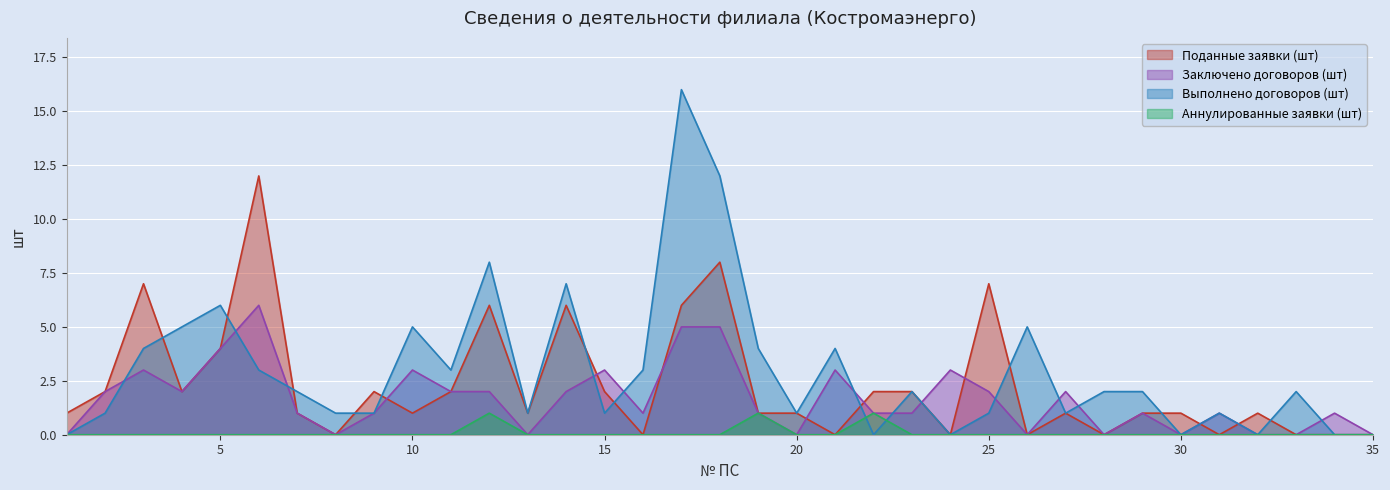

Reading right to left, what are all the values shown in this chart?

Поданные заявки (шт): 0	0	0	1	0	1	1	0	1	0	7	0	2	2	0	1	1	8	6	0	2	6	1	6	2	1	2	0	1	12	4	2	7	2	1
Заключено договоров (шт): 0	1	0	0	1	0	1	0	2	0	2	3	1	1	3	0	1	5	5	1	3	2	0	2	2	3	1	0	1	6	4	2	3	2	0
Выполнено договоров (шт): 0	0	2	0	1	0	2	2	1	5	1	0	2	0	4	1	4	12	16	3	1	7	1	8	3	5	1	1	2	3	6	5	4	1	0
Аннулированные заявки (шт): 0	0	0	0	0	0	0	0	0	0	0	0	0	1	0	0	1	0	0	0	0	0	0	1	0	0	0	0	0	0	0	0	0	0	0